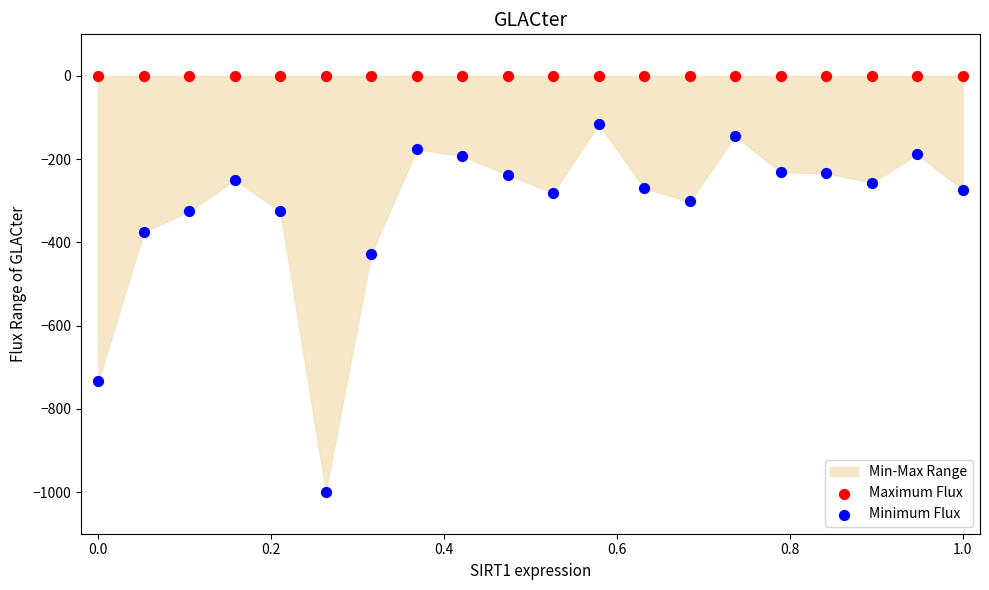

Which series contains the lowest Y value?

Minimum Flux